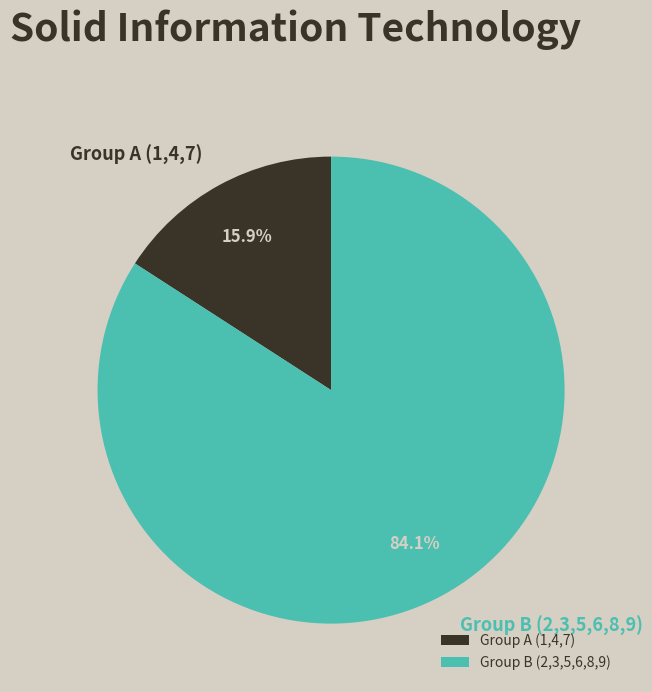

Count the number of slices in the pie.

2